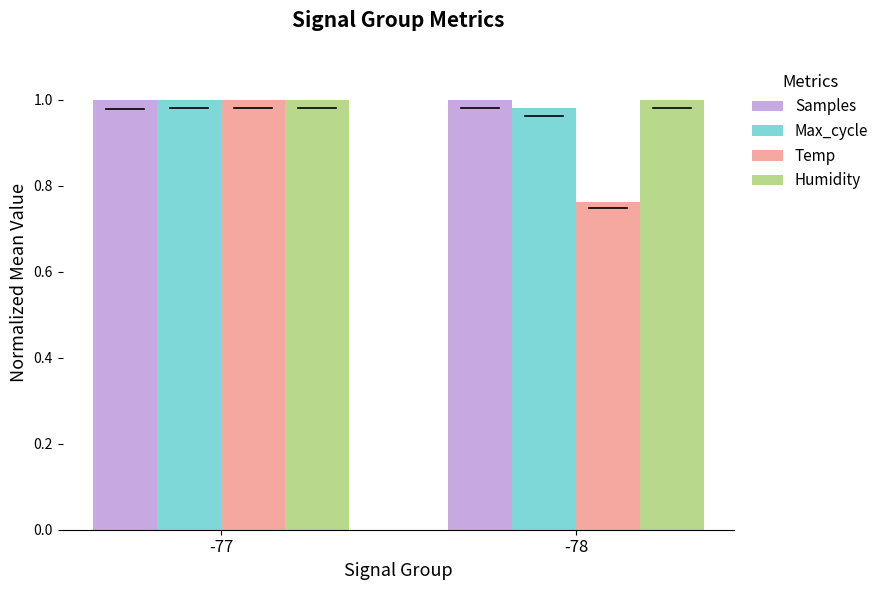

Does the chart contain any negative values?

No